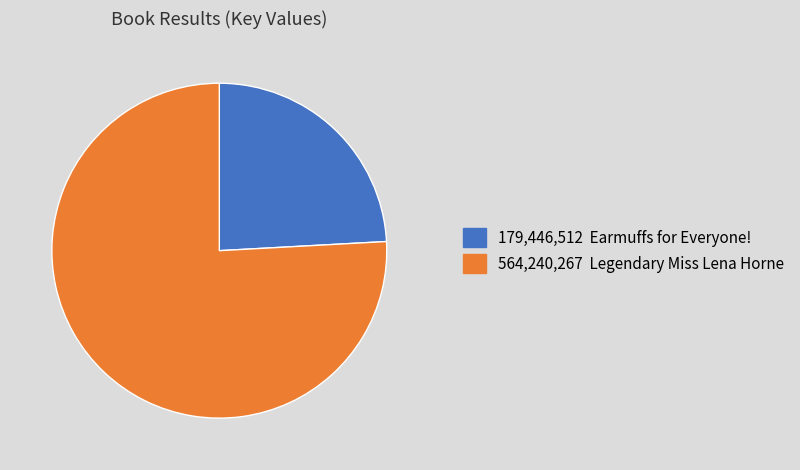

Does any single category account for the majority?

Yes